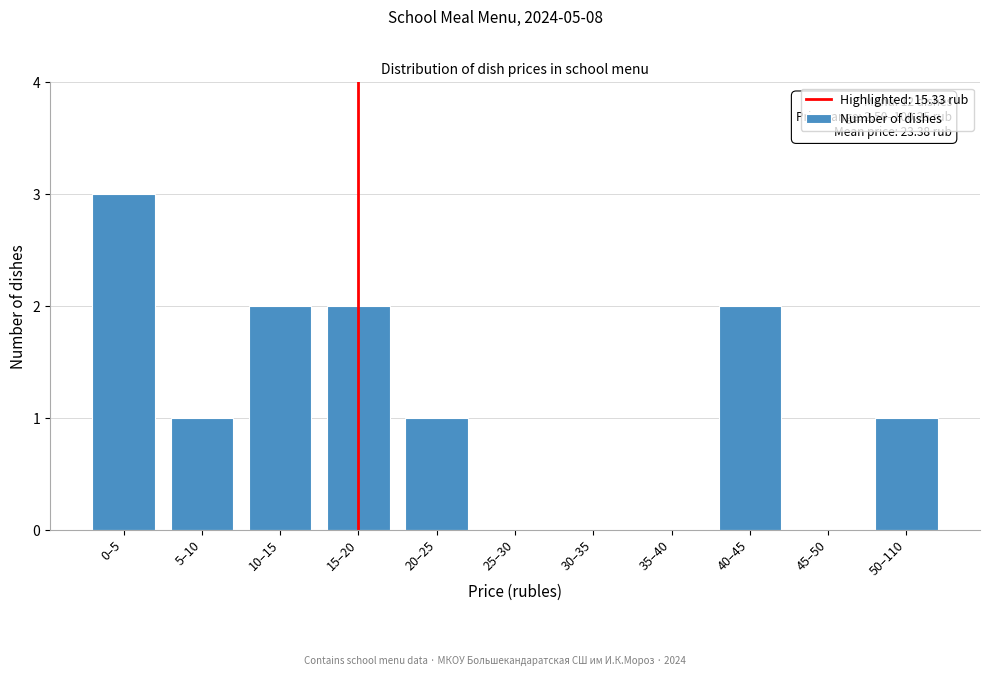

Reading right to left, list all the values displayed in this chart.

50–110=1	45–50=0	40–45=2	35–40=0	30–35=0	25–30=0	20–25=1	15–20=2	10–15=2	5–10=1	0–5=3